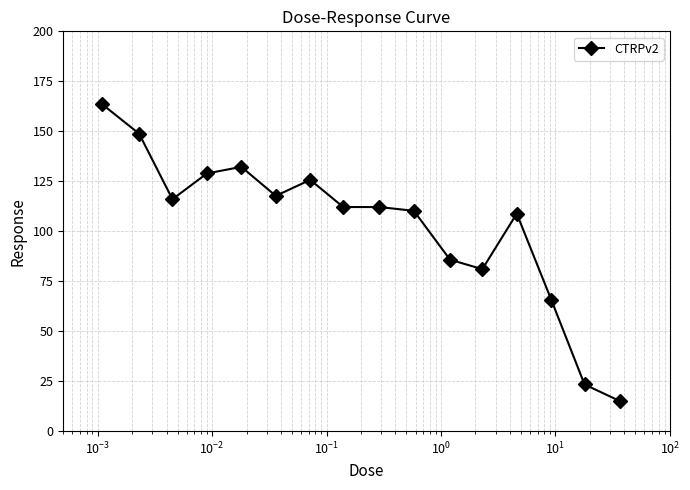

Count the number of categories in the chart.

16